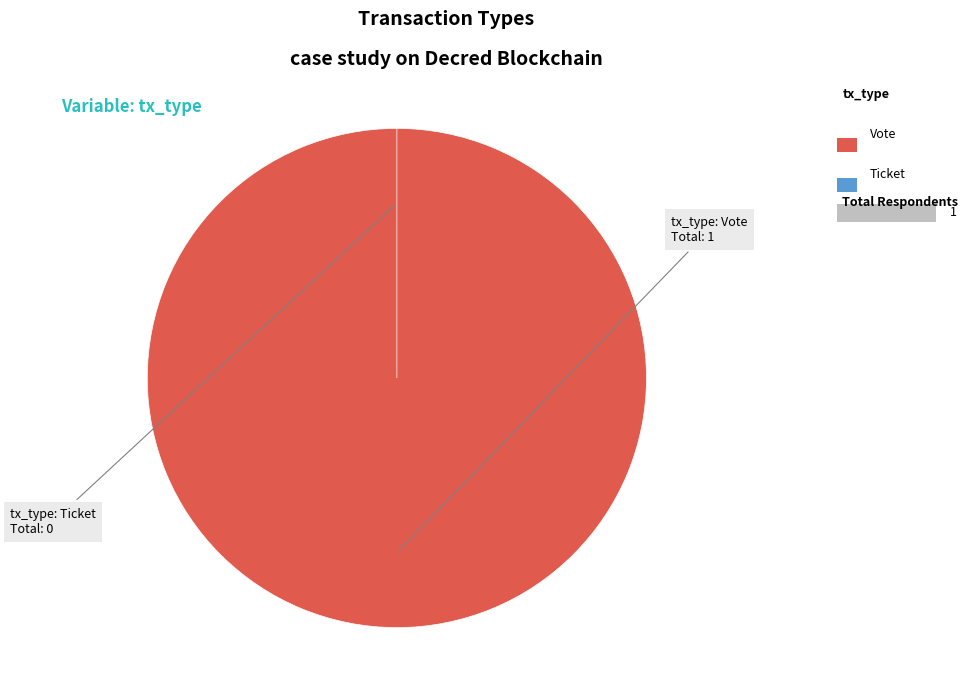

Which slice is the largest?

Vote